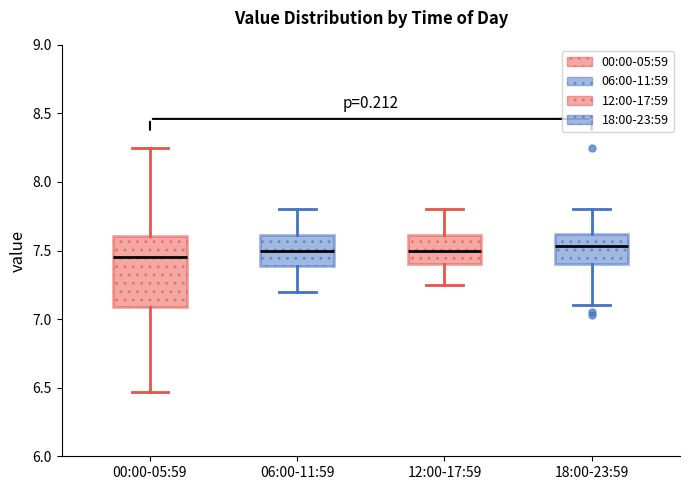

Comparing the boxes themselves (not the whiskers), which one is the tallest?

00:00-05:59